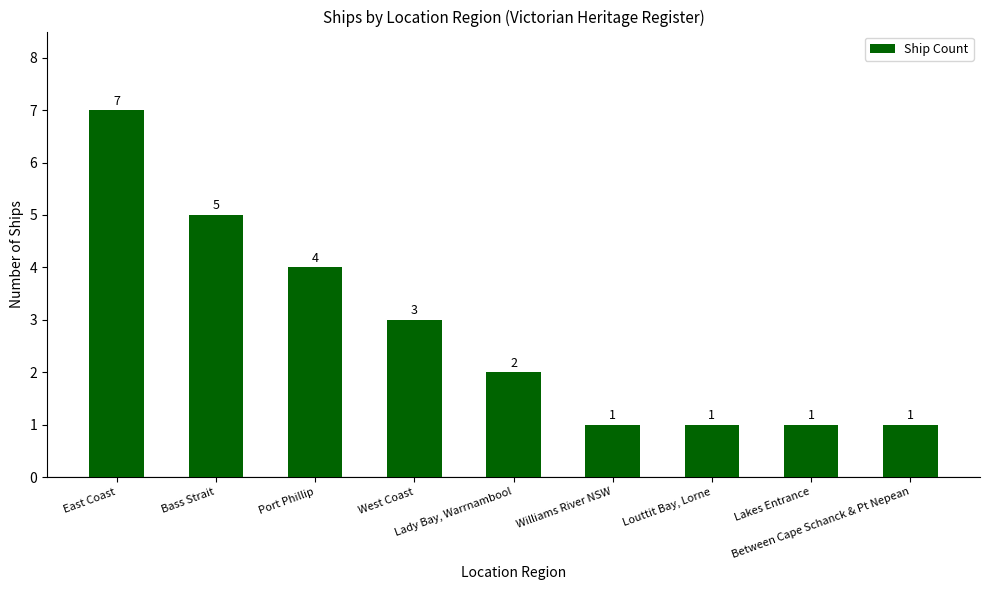

What is the difference between the maximum and minimum values?

6